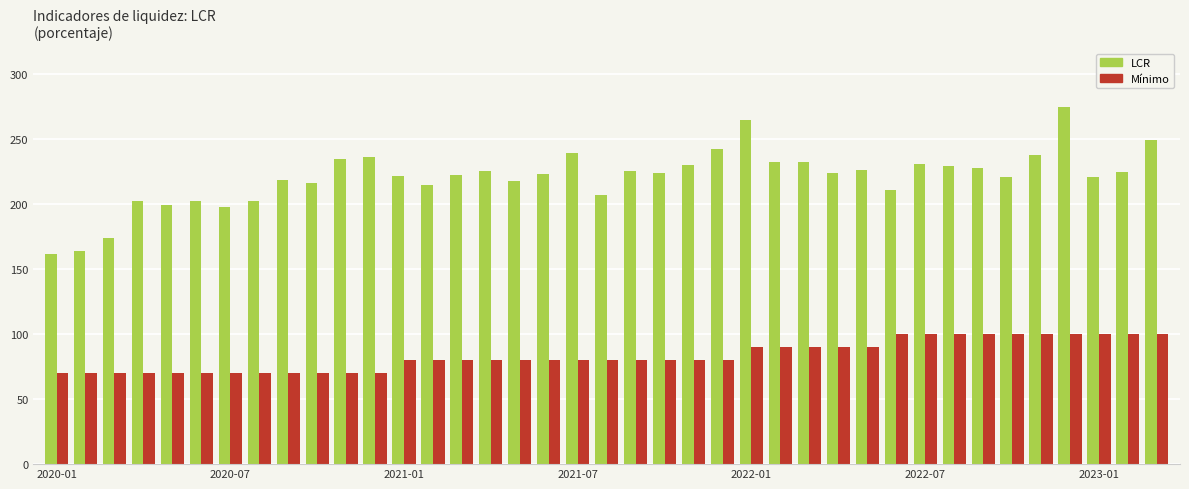

What is the sum of all LCR values?

8609.2